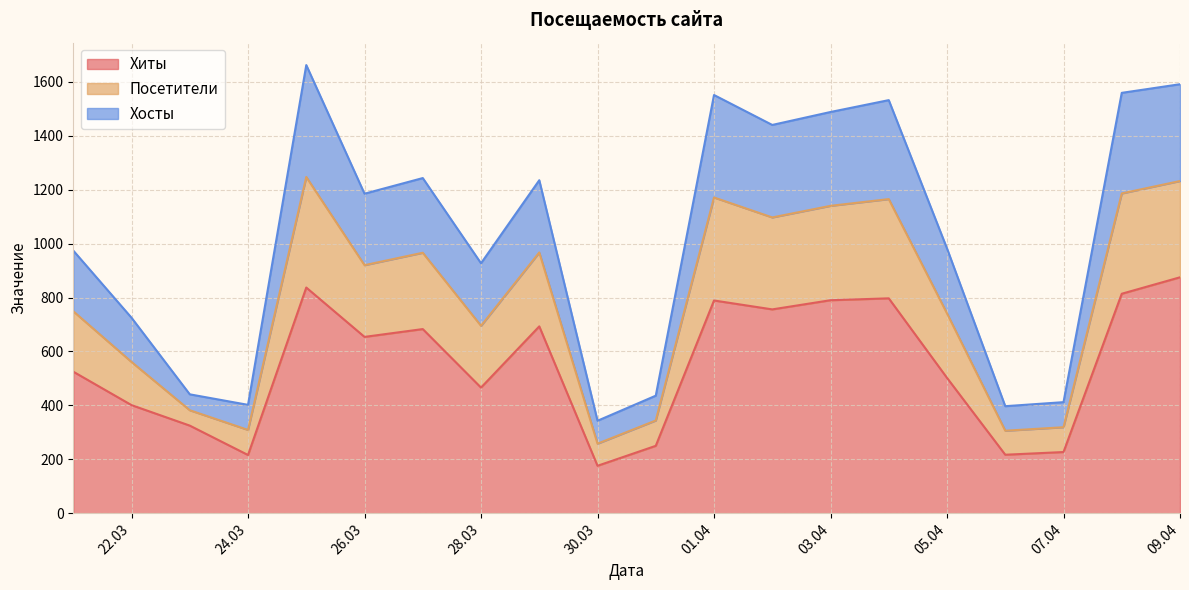

How many values in the Хосты series exceed 265?

9